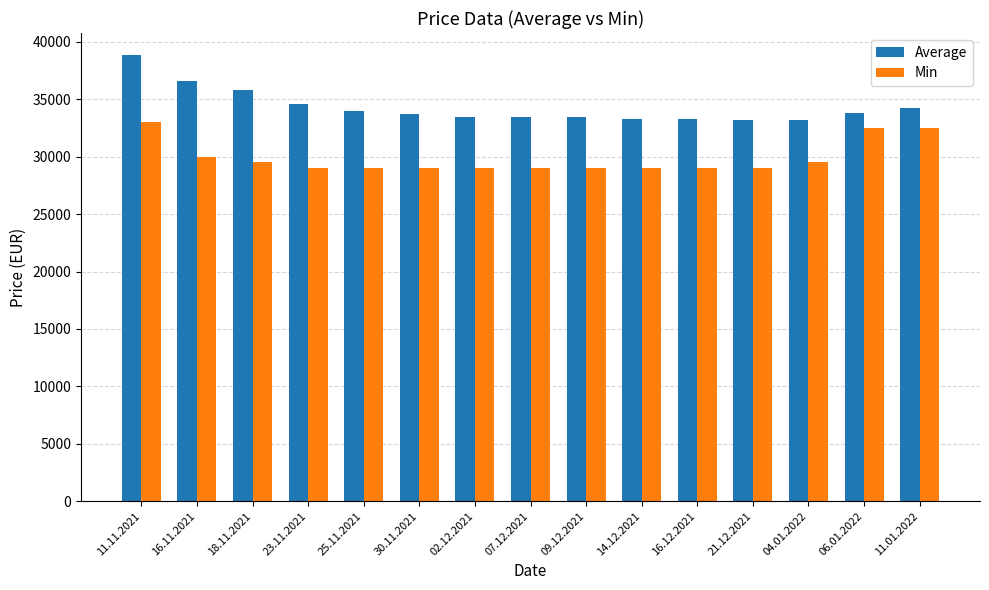

What are all the series names shown in the legend?

Average, Min